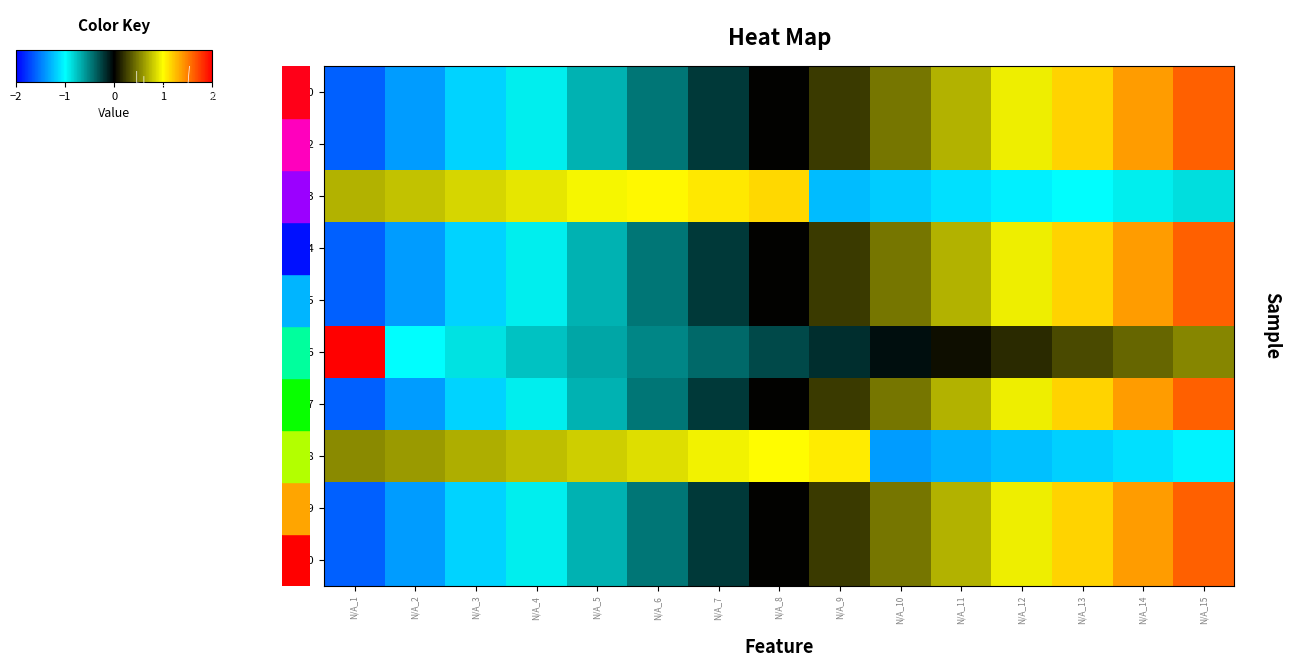

Is the value of 2002 at N/A_8 greater than the value of 2006 at N/A_6?

Yes